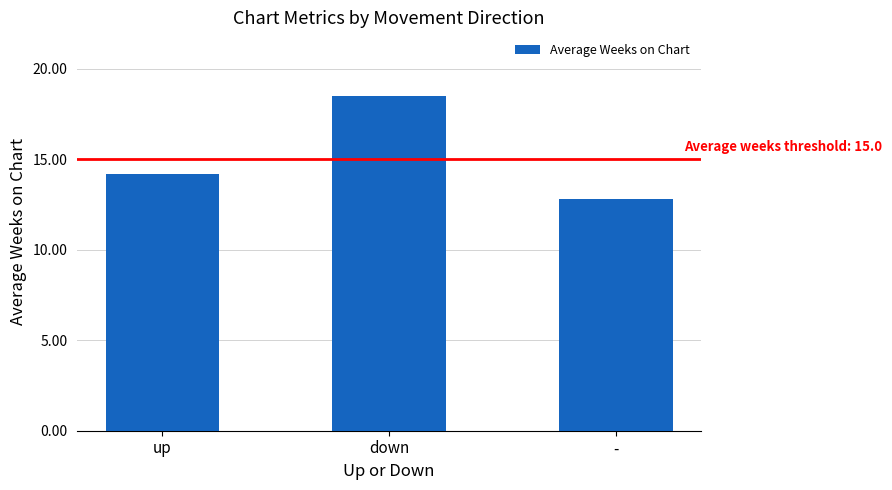

The chart shows a value of 4.3 at -. True or false?

False